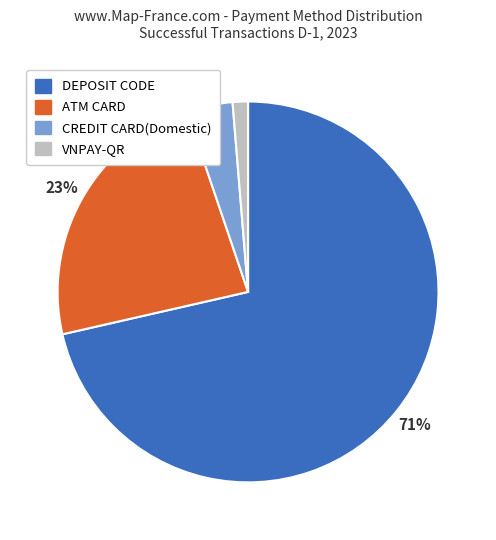

To the nearest percent, what is the difference between the CREDIT CARD(Domestic) and DEPOSIT CODE slice percentages?

68%